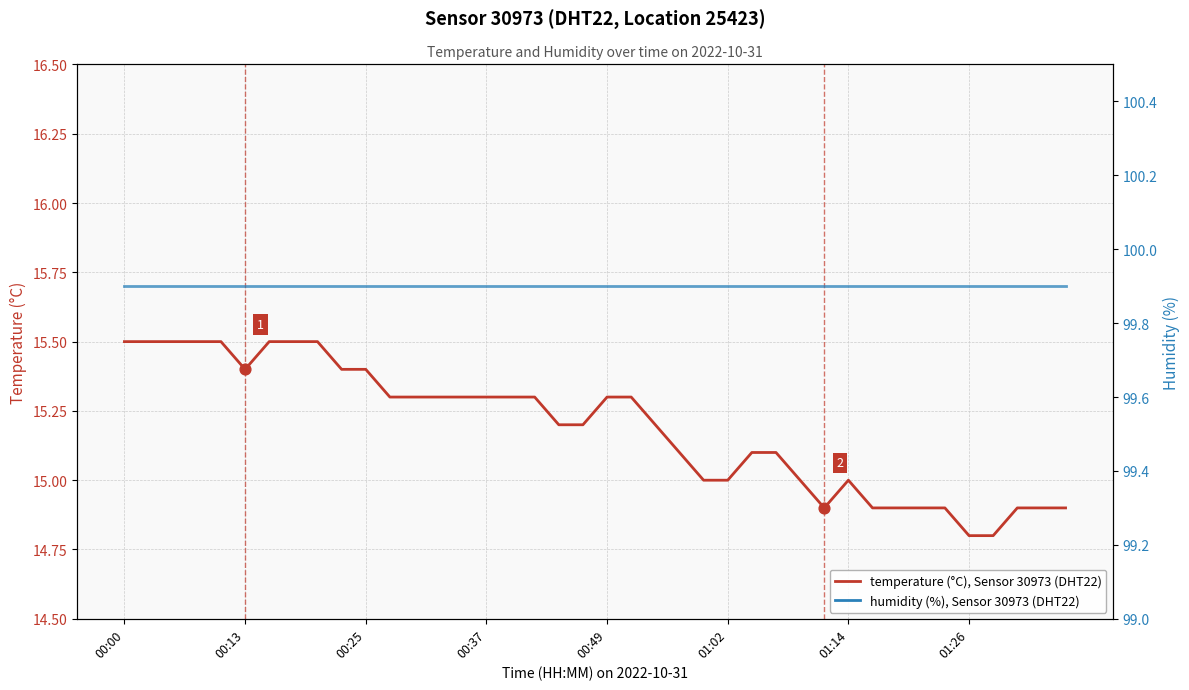

What is the total value across all series at 00:37?

115.2